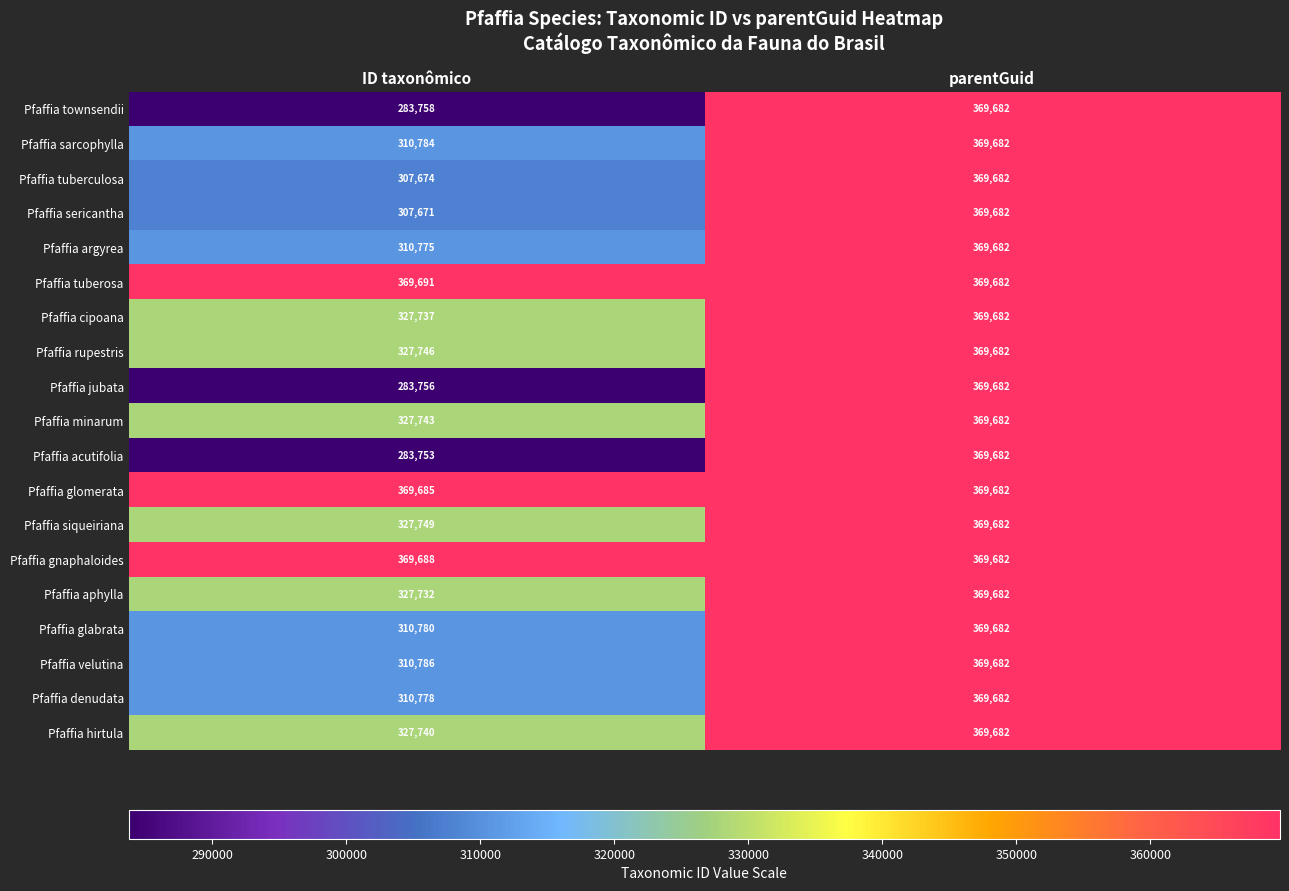

True or false: Pfaffia tuberosa has a value of 100900 at ID taxonômico.

False